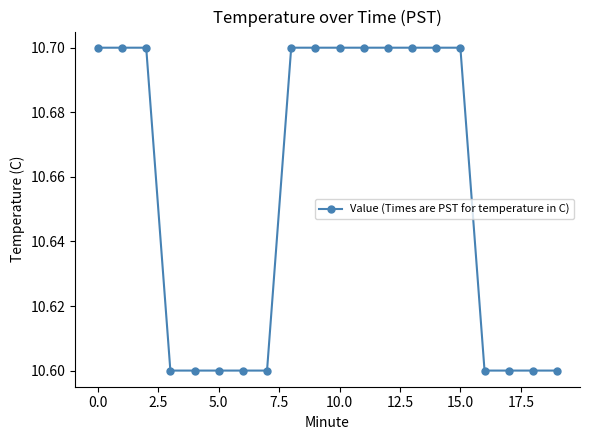

What is the greatest value displayed?

10.7